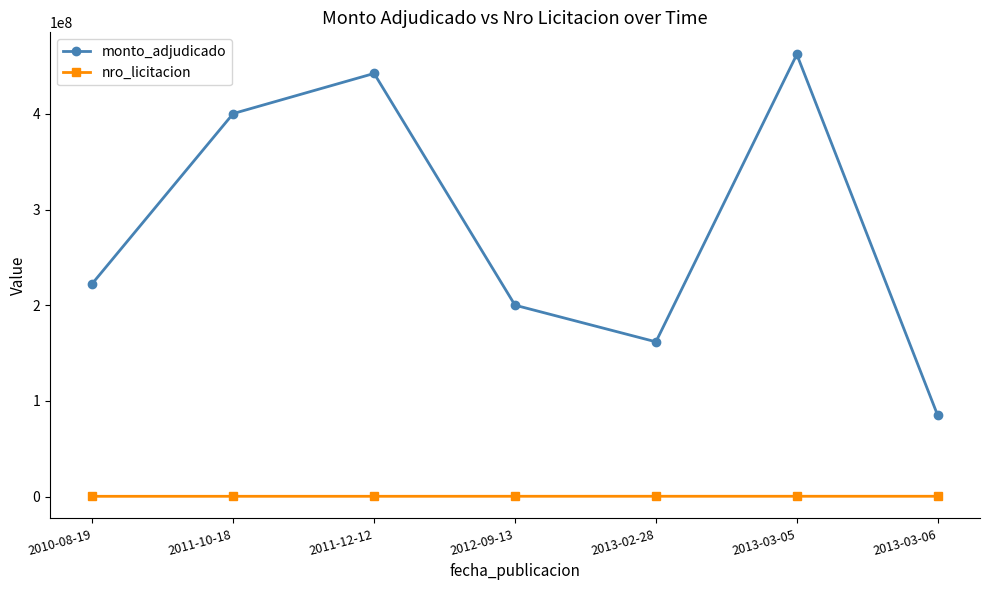

What is the sum of all nro_licitacion values?

1639014